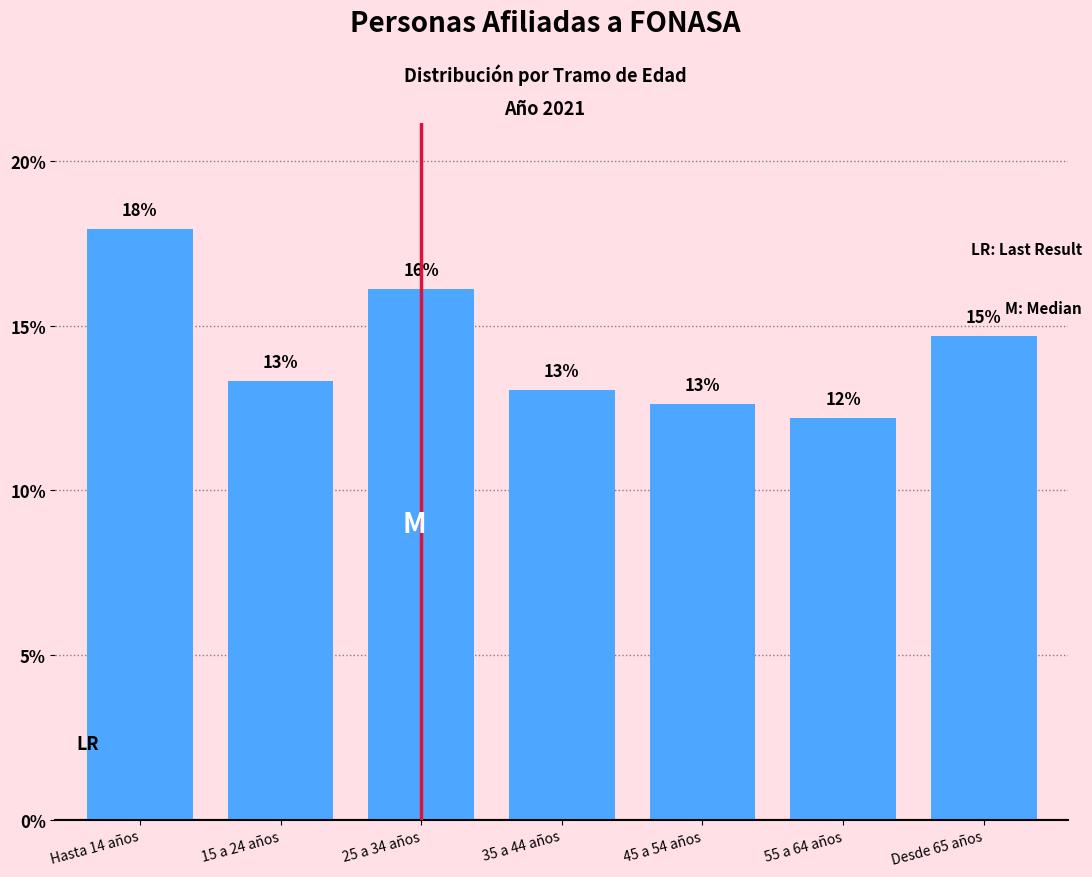

What is the label of the 5th bar from the right?

25 a 34 años